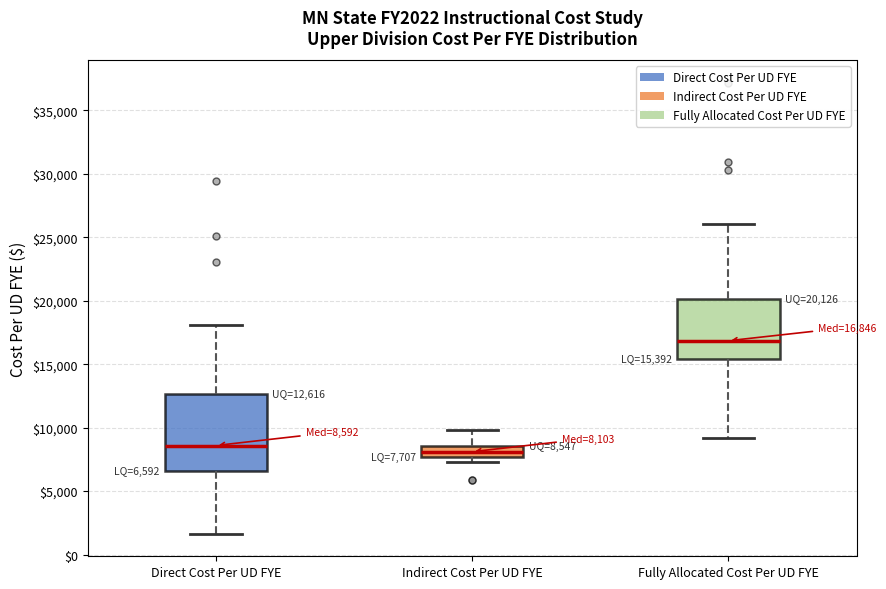

Comparing the boxes themselves (not the whiskers), which one is the tallest?

Direct Cost Per UD FYE